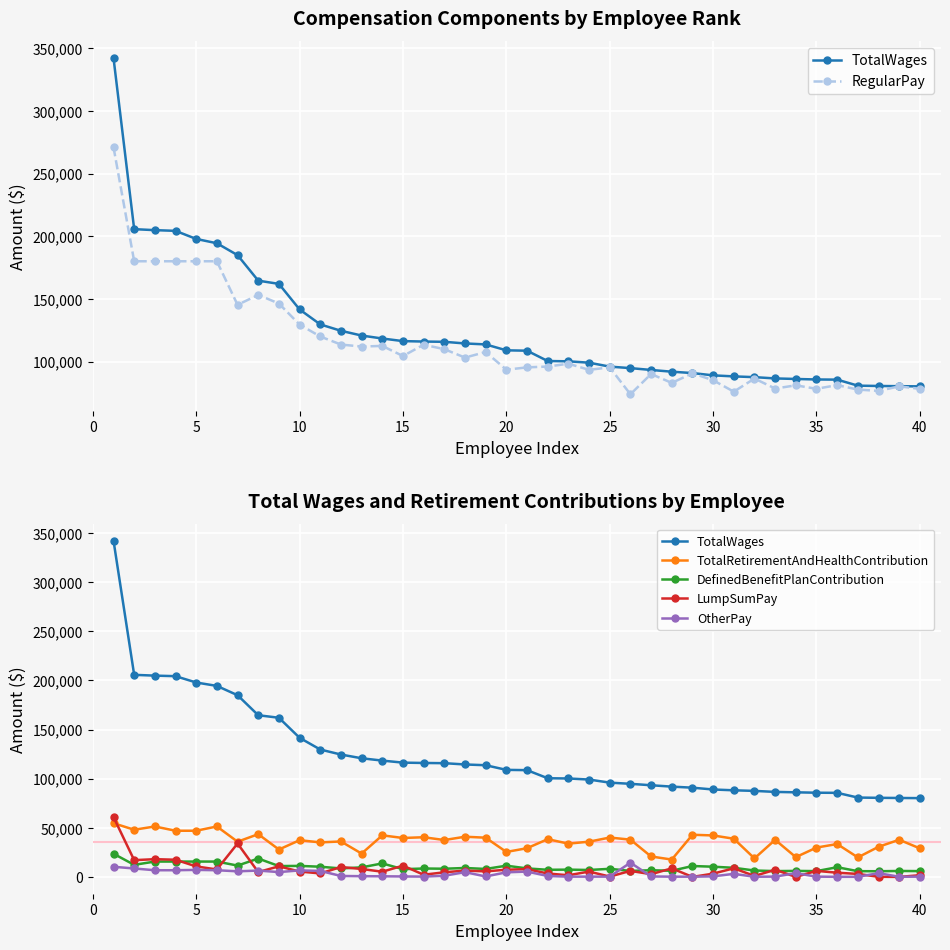

The value of LumpSumPay at 28 is -39338. True or false?

False